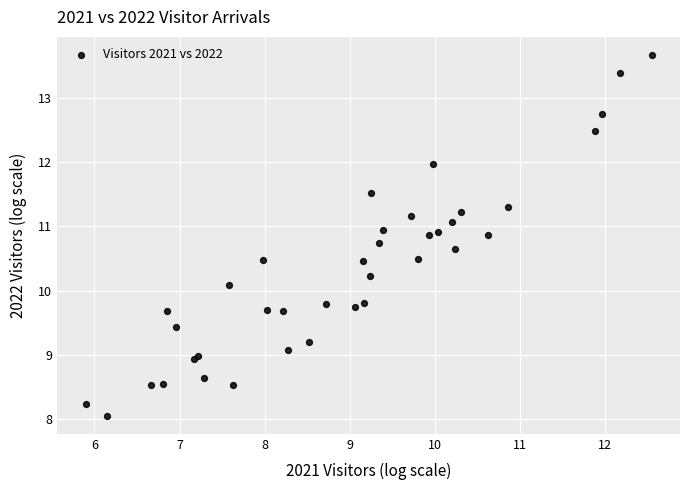

What Y value in the scatter plot is closest to 10?

10.1